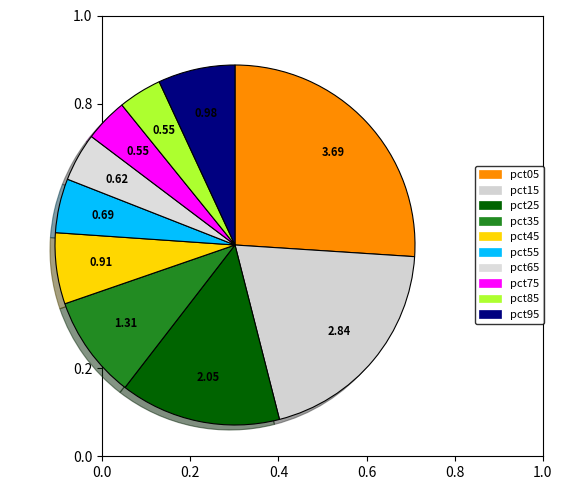

How many segments does this pie chart have?

10